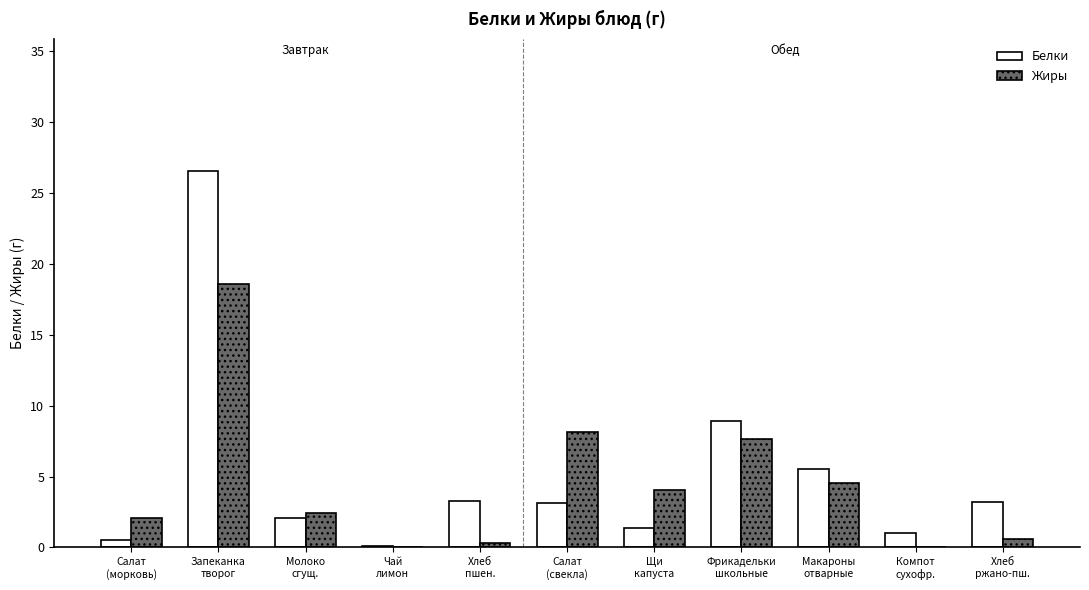

Are the bars grouped side by side (vs. stacked)?

Yes